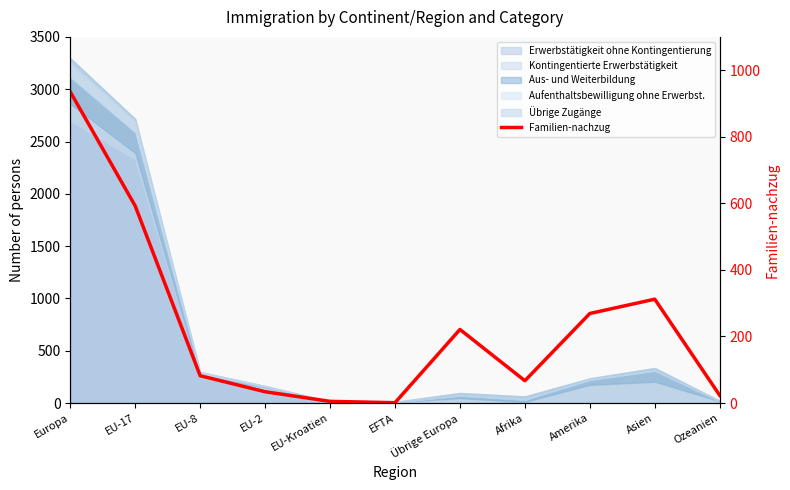

List the labels in order of value, smallest first.

EFTA, EU-Kroatien, Ozeanien, EU-2, Afrika, EU-8, Übrige Europa, Amerika, Asien, EU-17, Europa